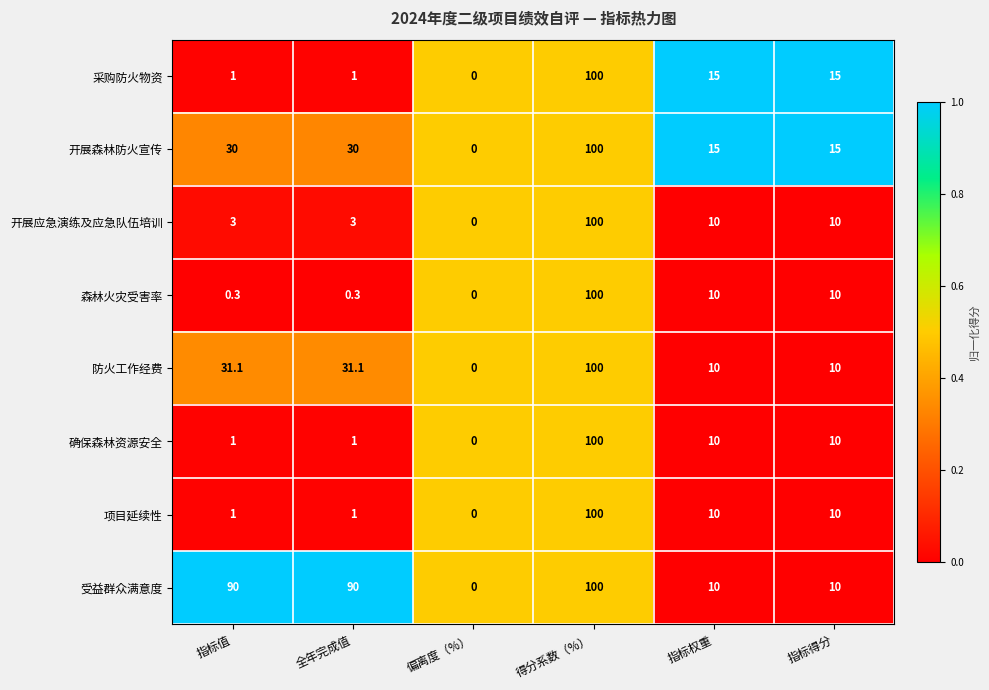

Is it true that 防火工作经费 equals 141.9 at 得分系数（%）?

False